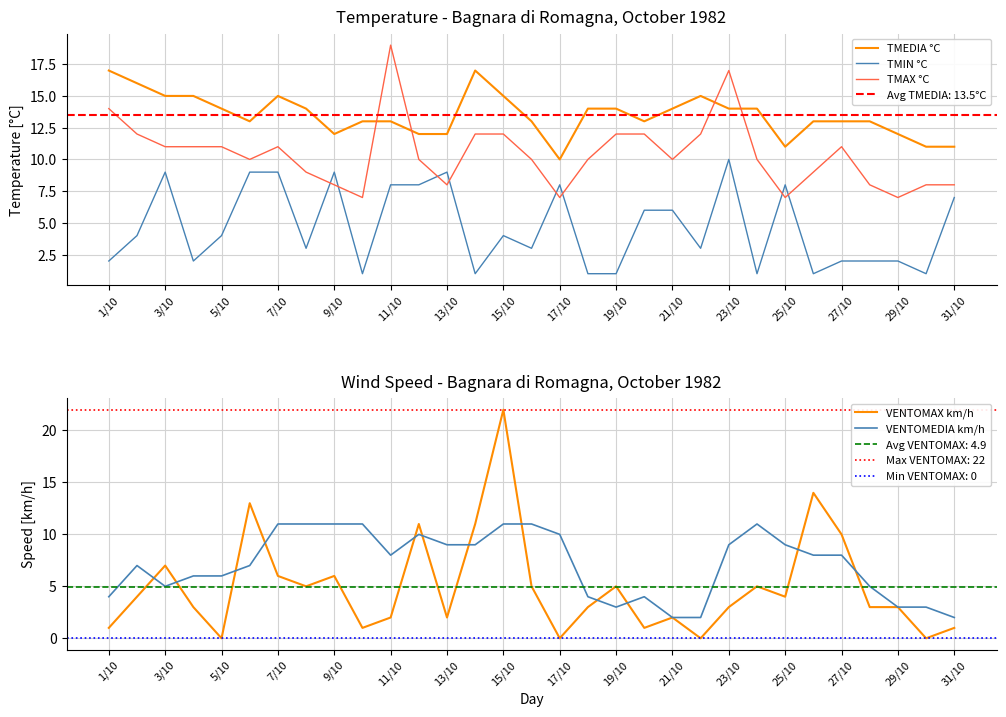

At which label does VENTOMAX km/h reach its peak?

15/10